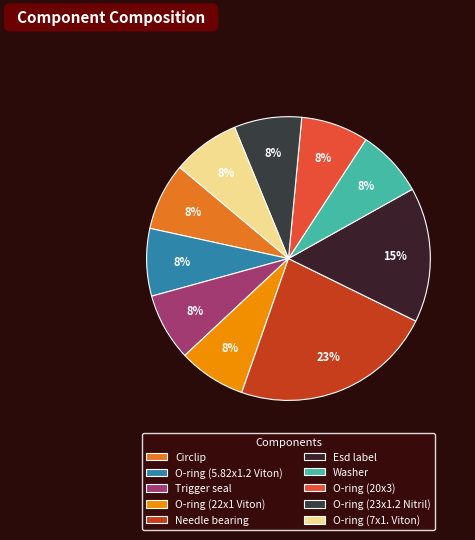

To the nearest percent, what percentage of the pie is O-ring (20x3)?

8%